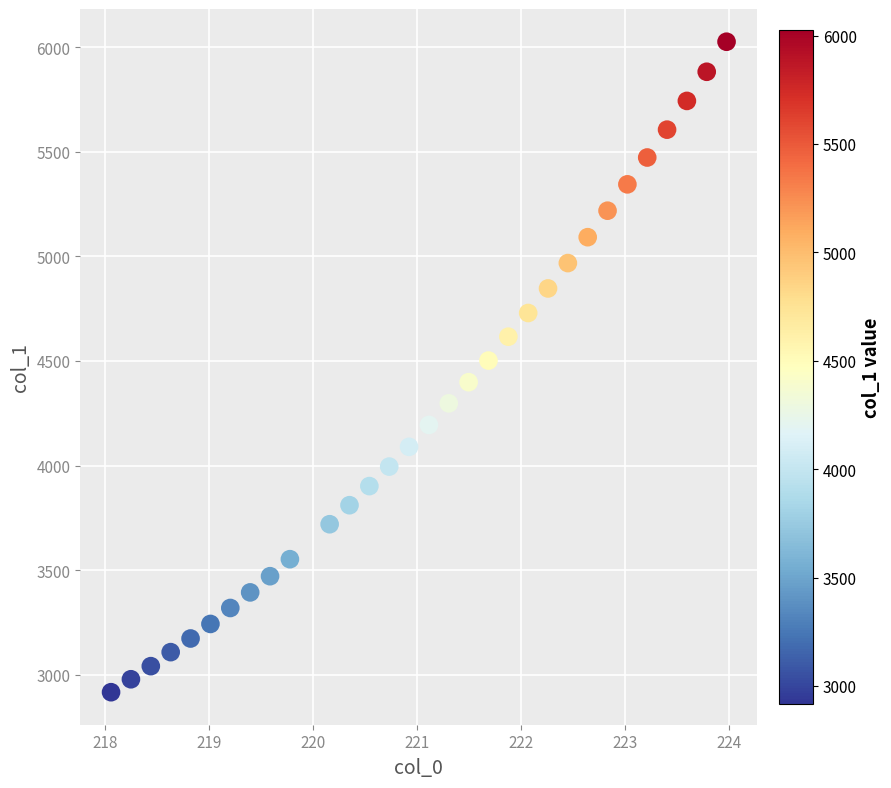

What is the range of X values (max minus min)?

5.9